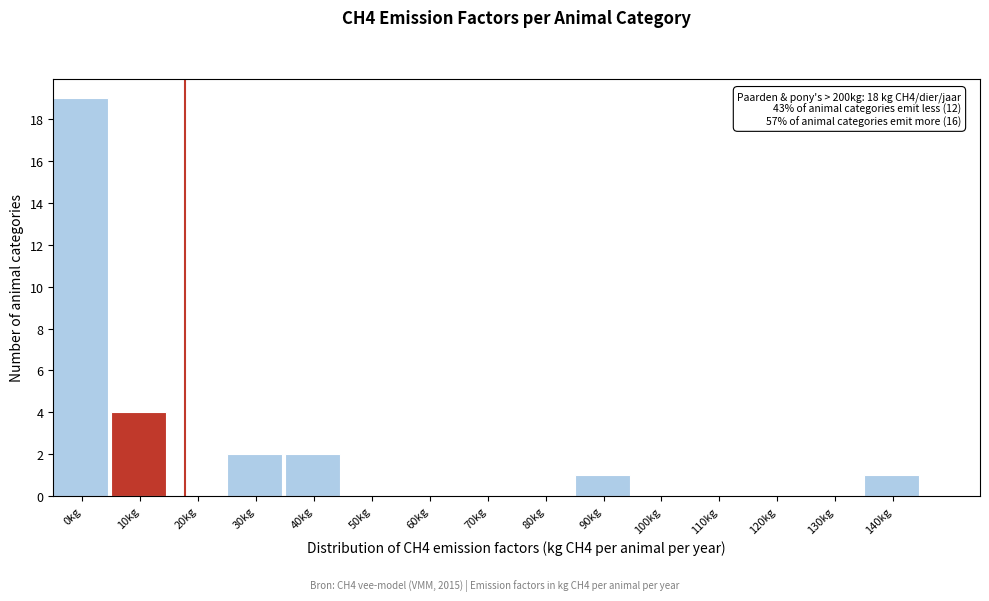

Reading left to right, transcribe all the data shown in this chart.

0kg=19	10kg=4	20kg=0	30kg=2	40kg=2	50kg=0	60kg=0	70kg=0	80kg=0	90kg=1	100kg=0	110kg=0	120kg=0	130kg=0	140kg=1